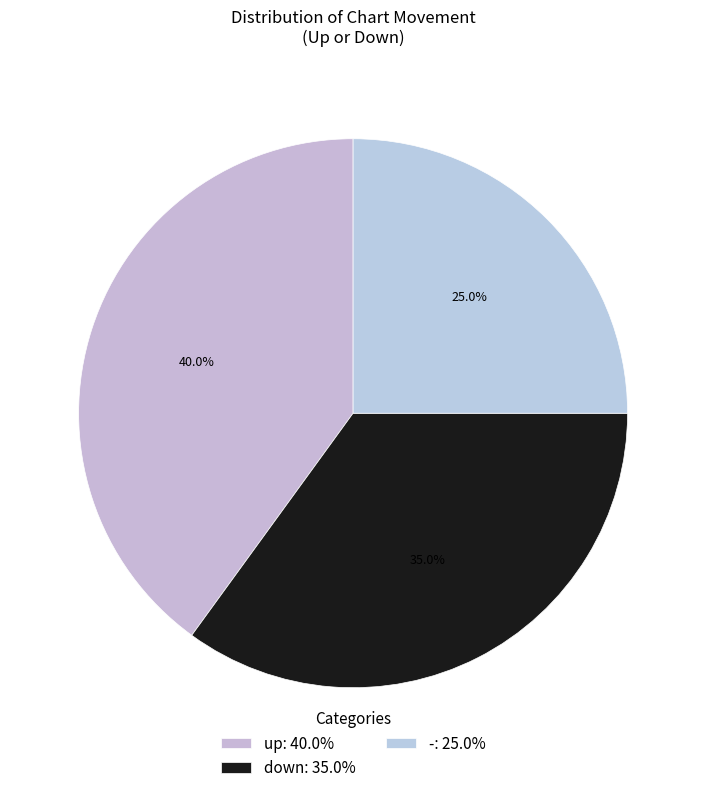

Rank the categories by value from highest to lowest.

up, down, -